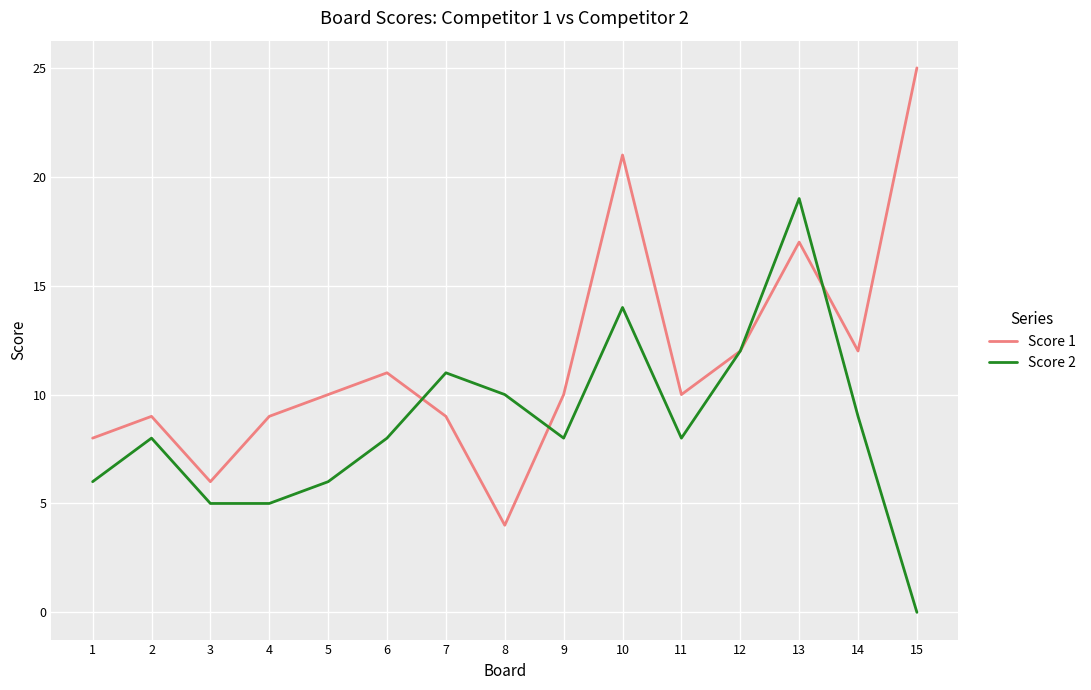

At which category does Score 1 reach its first local peak?

2